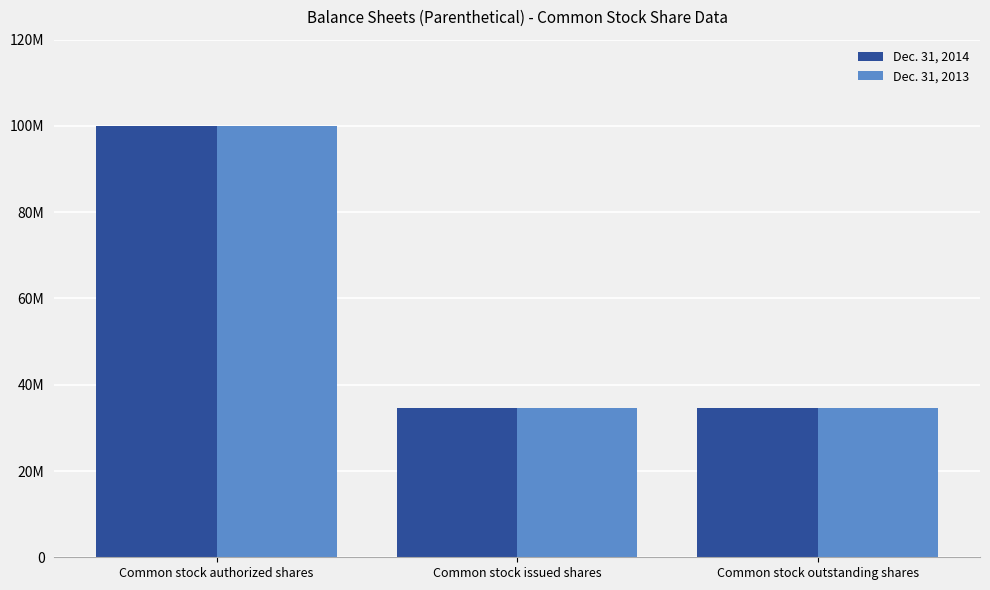

What is the minimum value for Dec. 31, 2013?

34548368